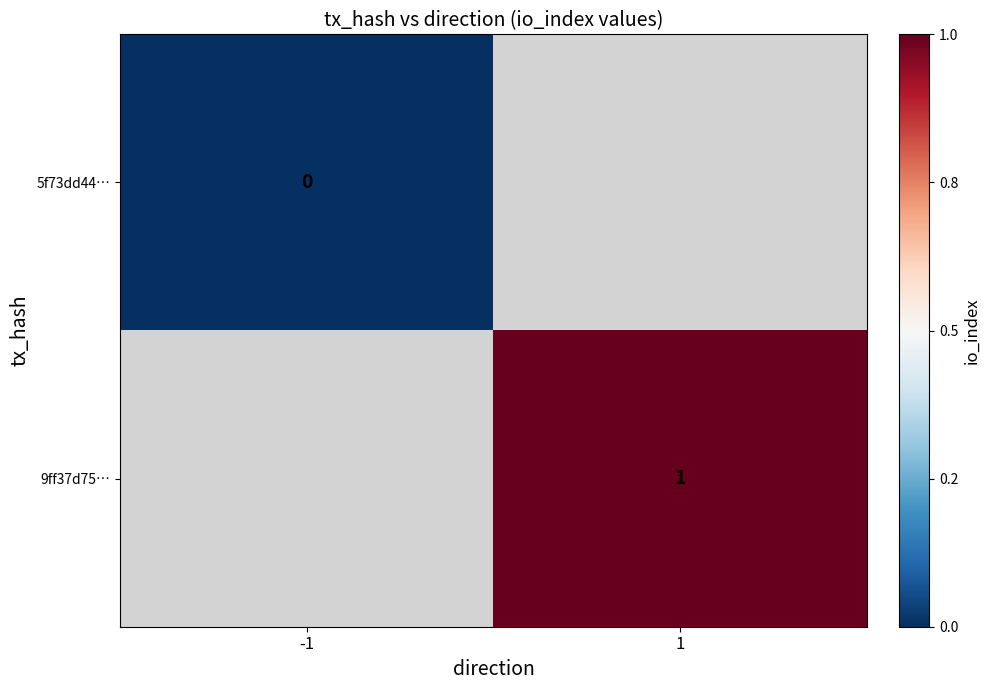

Is the value of 9ff37d75… at 1 greater than the value of 5f73dd44… at -1?

Yes